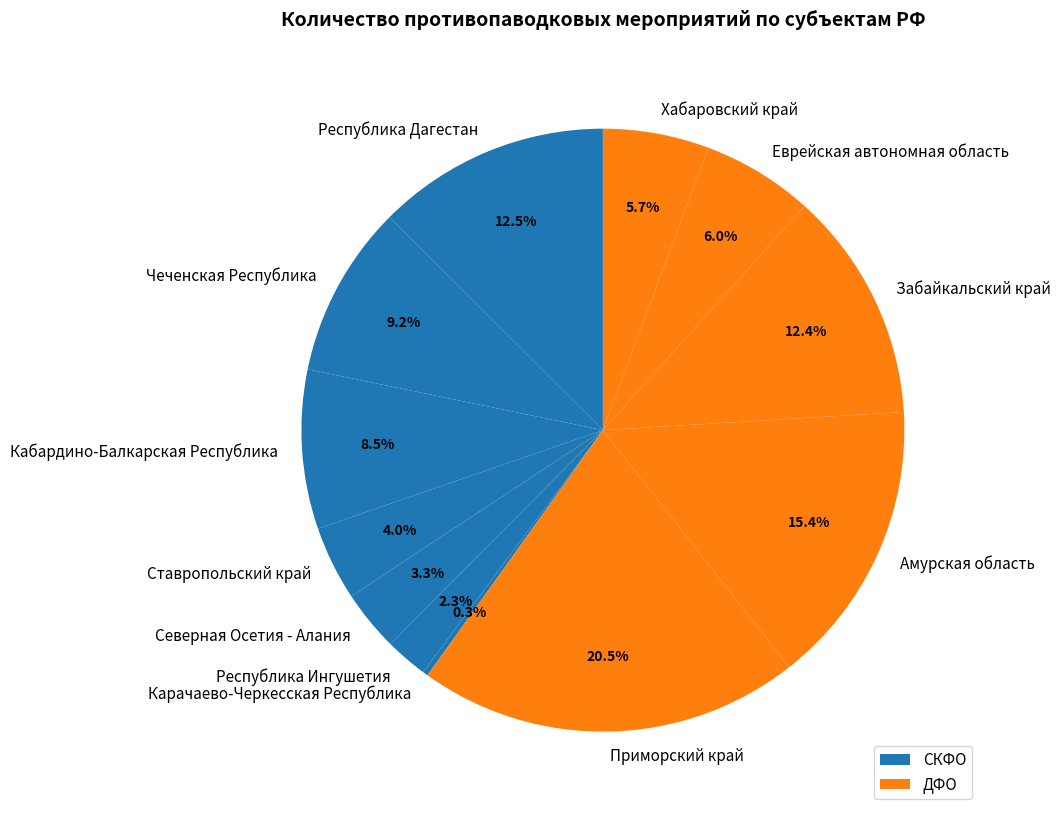

Between Амурская область and Хабаровский край, which is larger?

Амурская область